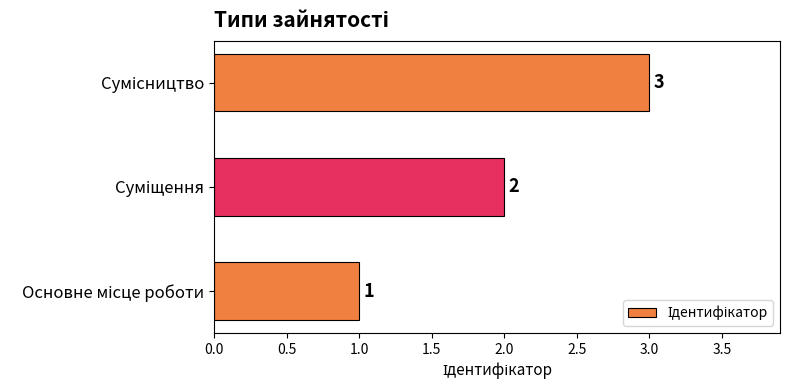

How many values are between 1 and 3?

3